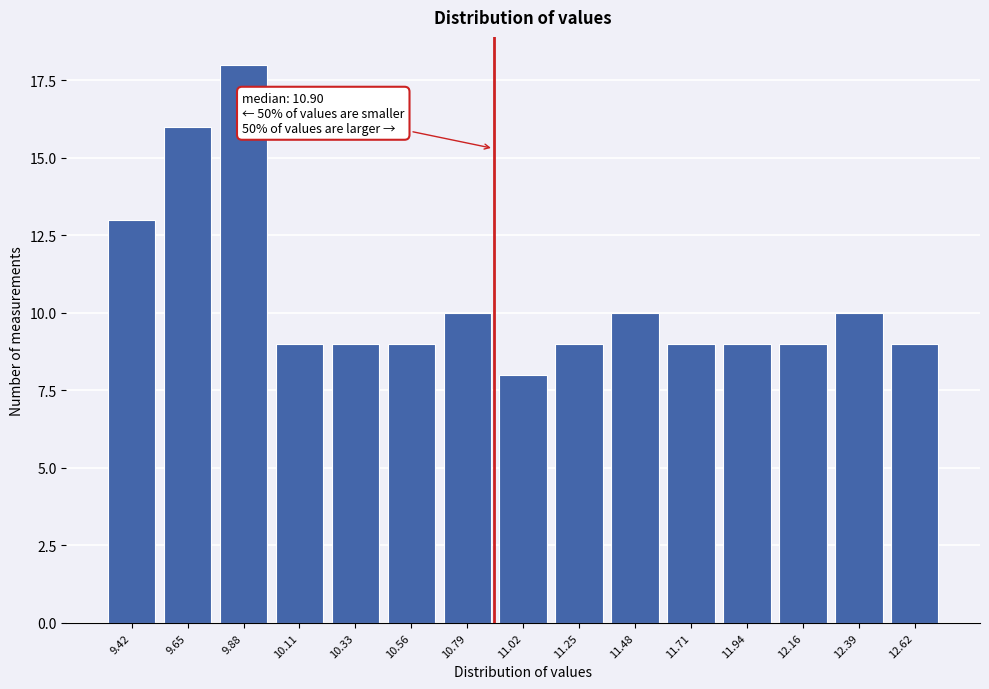

Reading left to right, extract all data points from this chart.

9.42=13	9.65=16	9.88=18	10.11=9	10.33=9	10.56=9	10.79=10	11.02=8	11.25=9	11.48=10	11.71=9	11.94=9	12.16=9	12.39=10	12.62=9